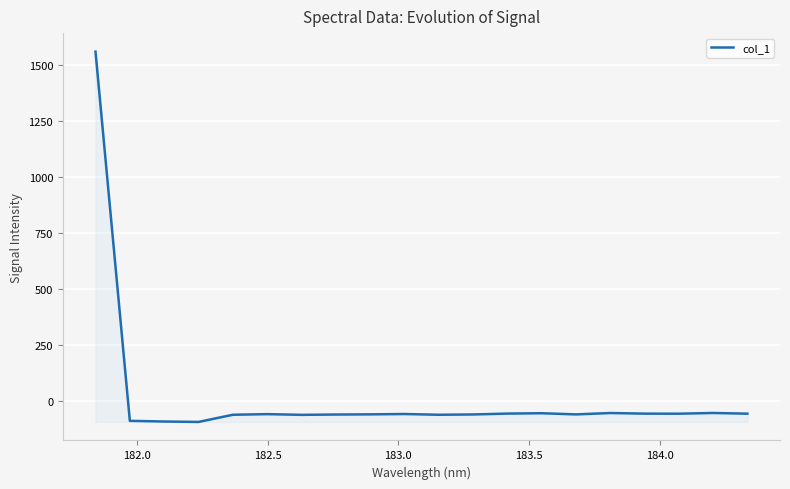

What is the minimum value shown in the chart?

-93.1